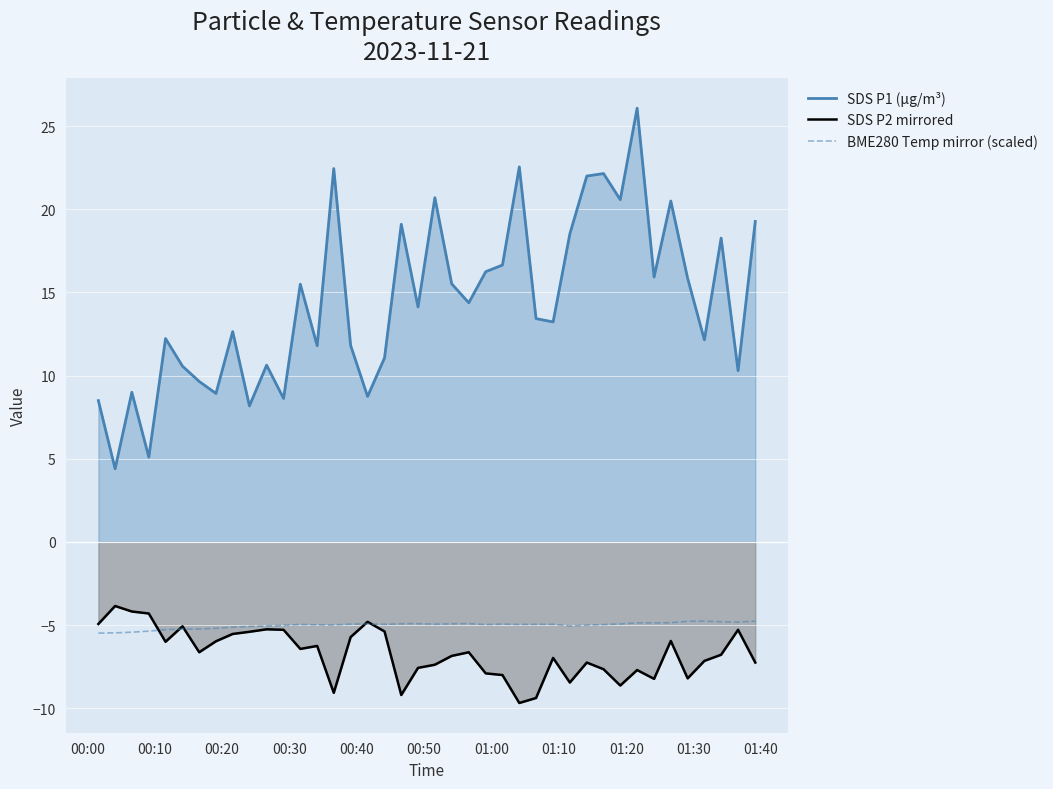

What are all the series names shown in the legend?

SDS P1 (µg/m³), SDS P2 mirrored, BME280 Temp mirror (scaled)